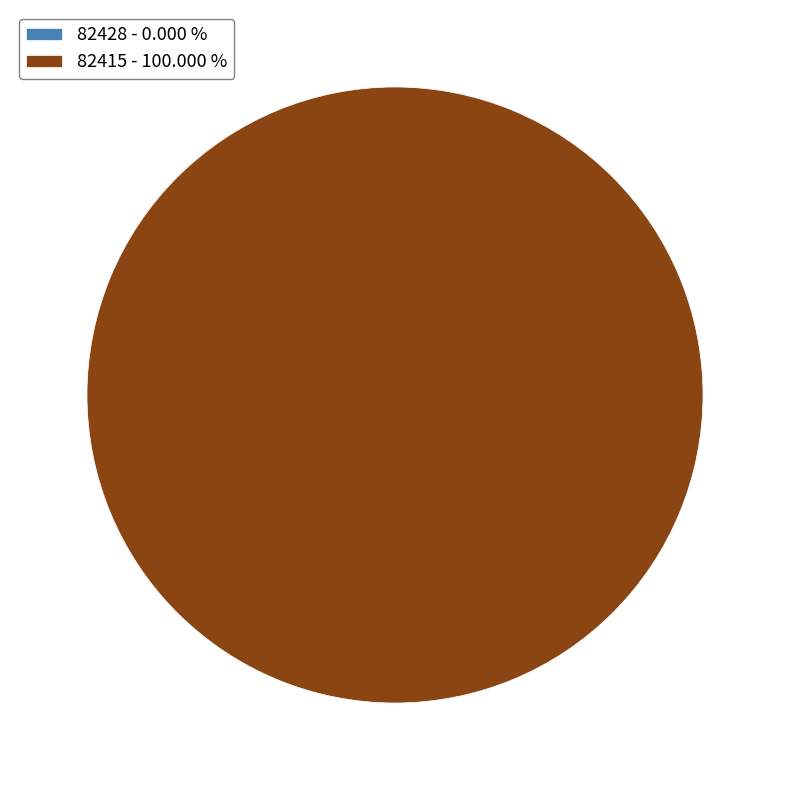

To the nearest percent, what is the difference between the largest and smallest slice percentages?

100%